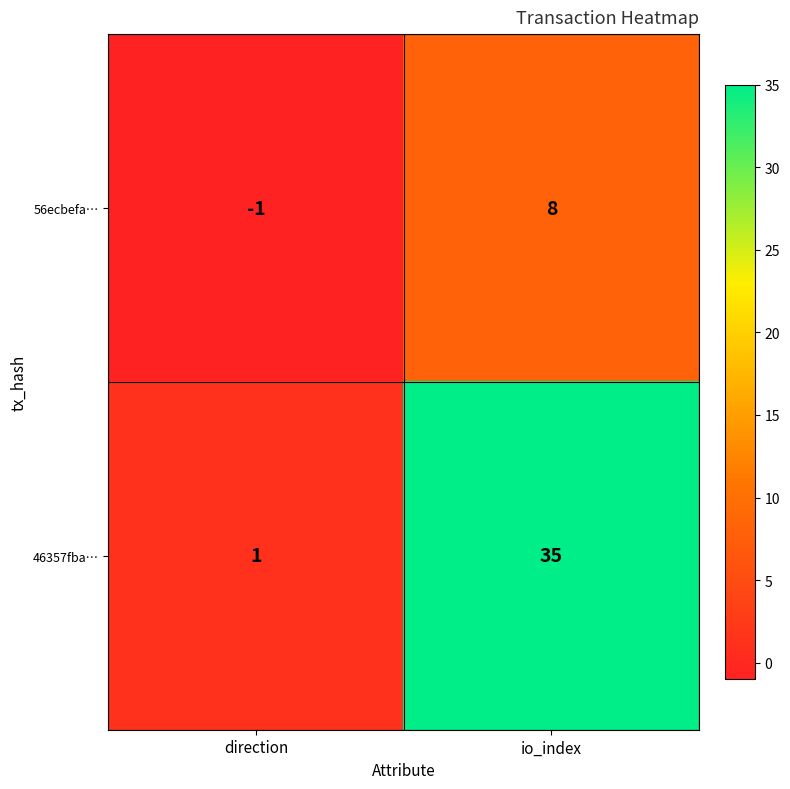

What is the difference between the highest and lowest values at io_index?

27